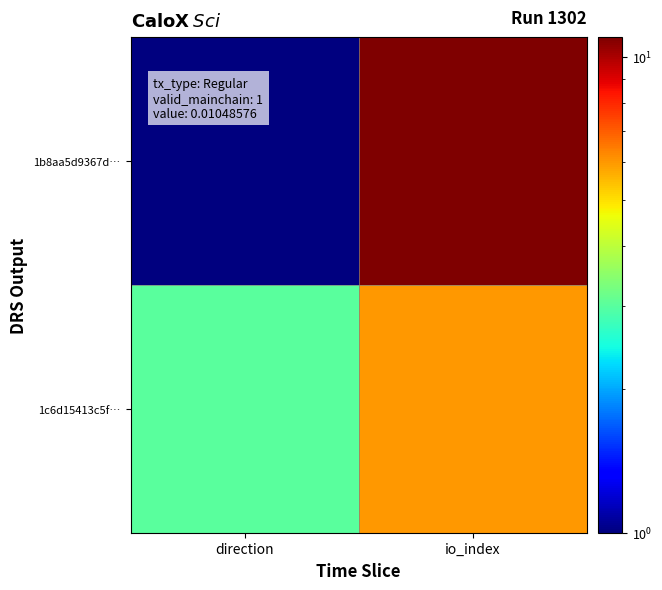

Rank the series by their maximum value, from lowest to highest.

1c6d15413c5f…, 1b8aa5d9367d…